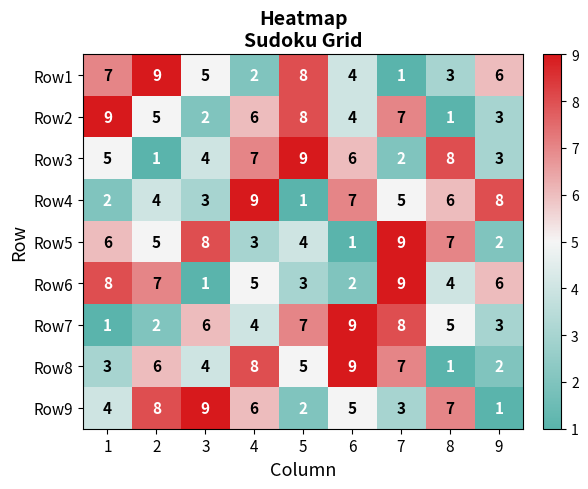

Is the value of Row8 at 6 greater than the value of Row7 at 1?

Yes